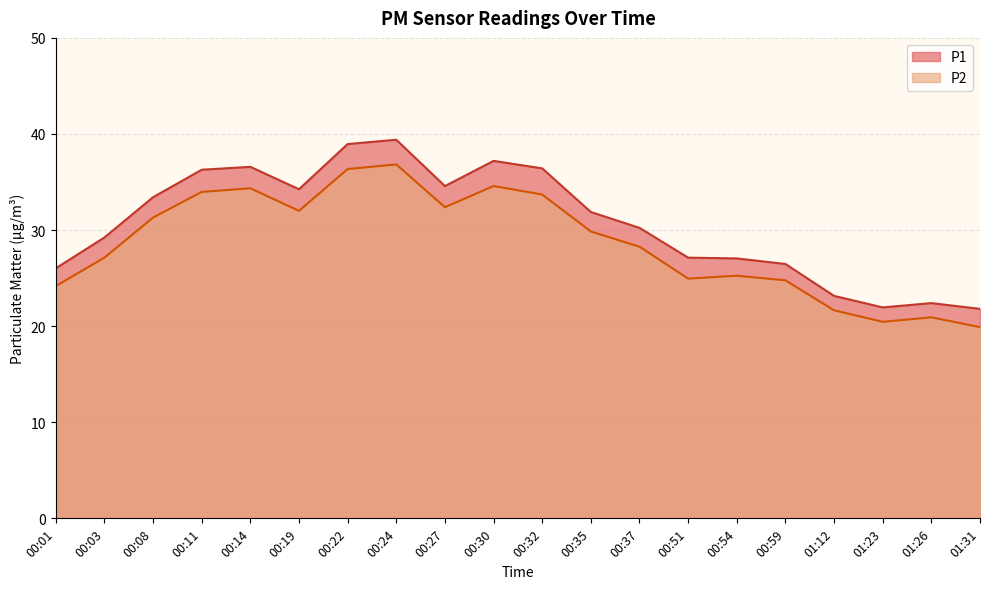

How many series are shown in this chart?

2